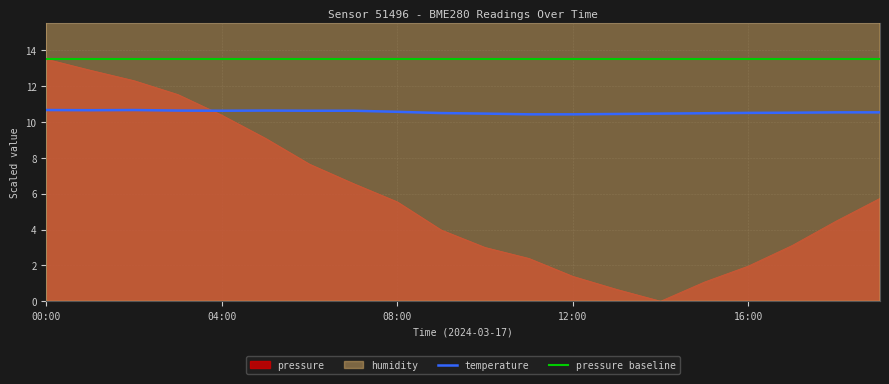

Between 12:00 and 15:00, which is larger?

12:00